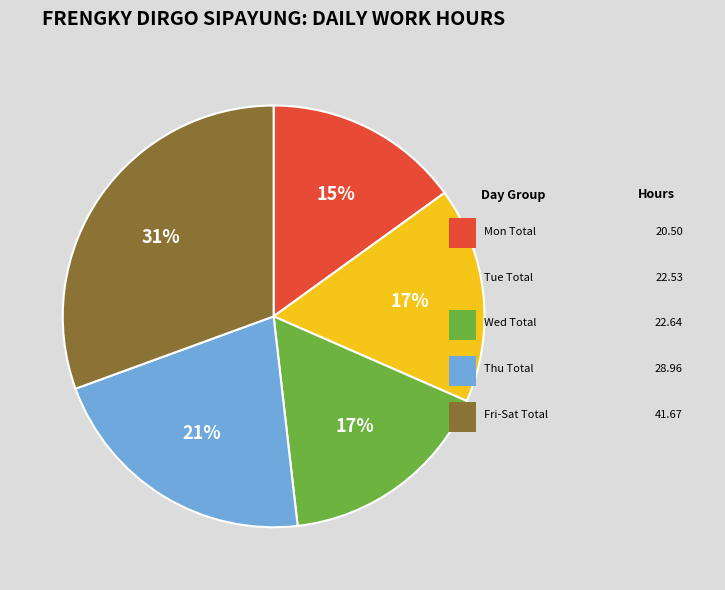

To the nearest percent, what is the difference between the largest and smallest slice percentages?

16%